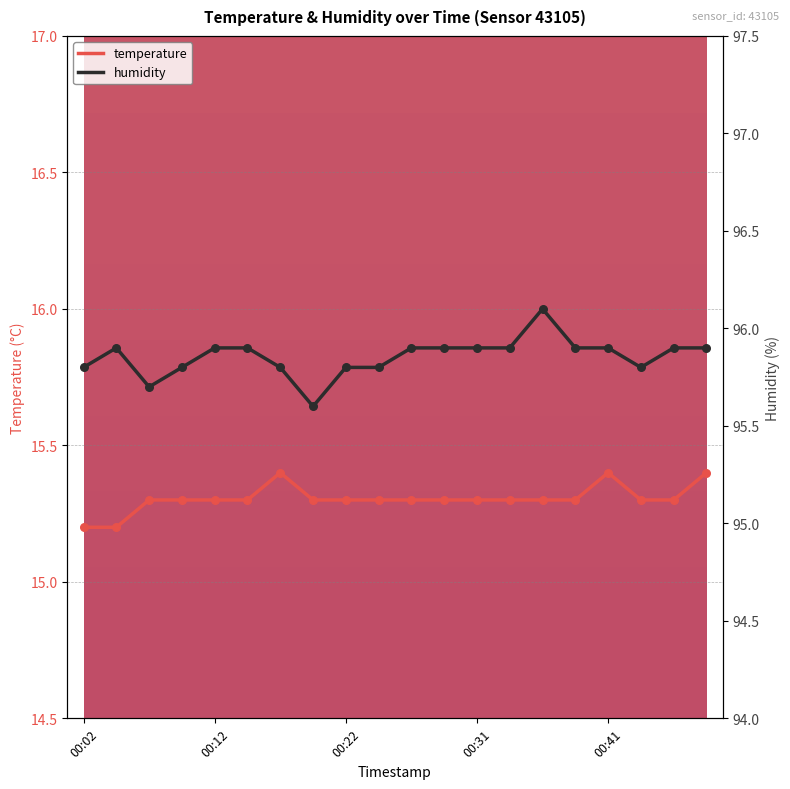

What are all the series names shown in the legend?

temperature, humidity